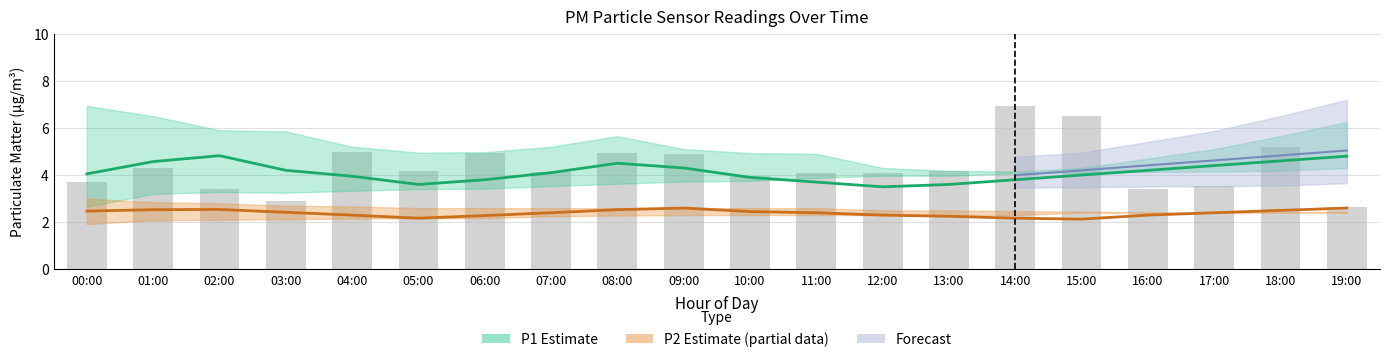

How many data points in P1_upper are above 5?

11